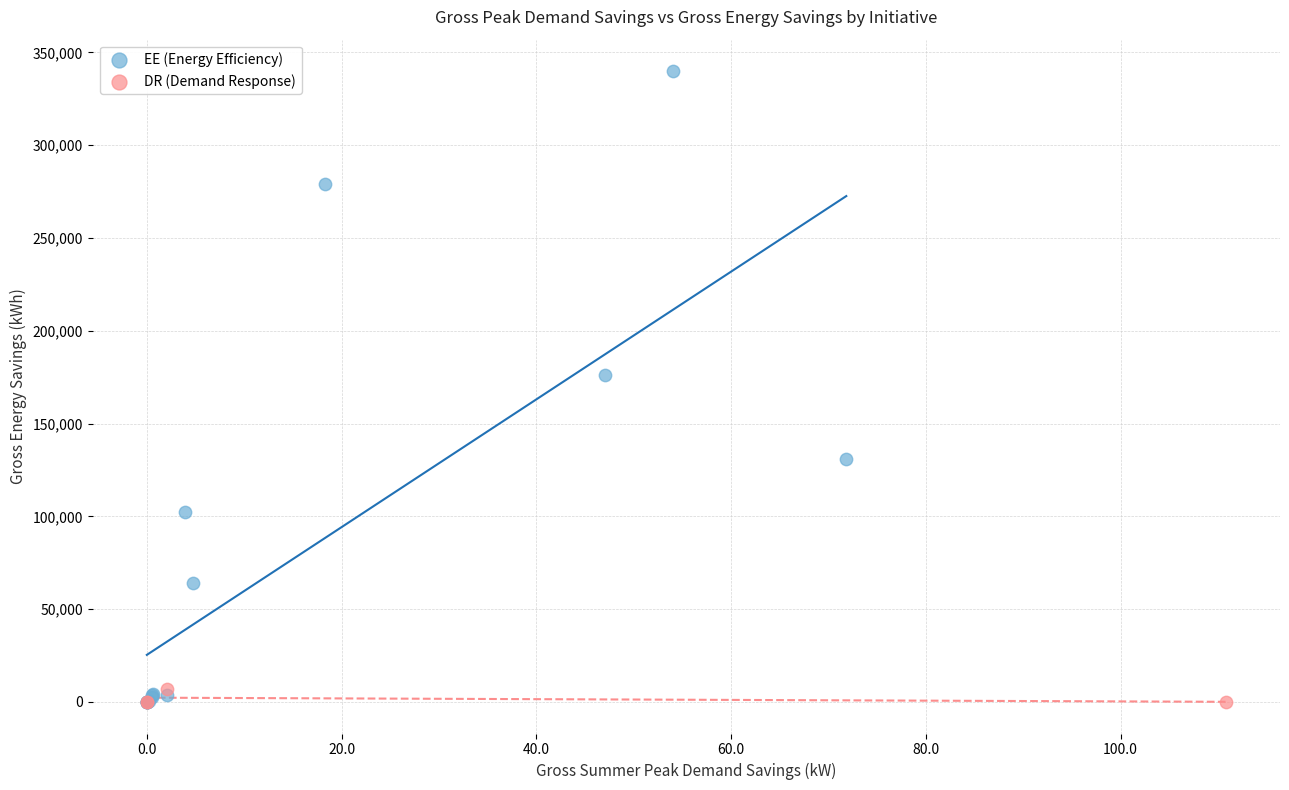

Which series reaches the maximum Y coordinate?

EE (Energy Efficiency)